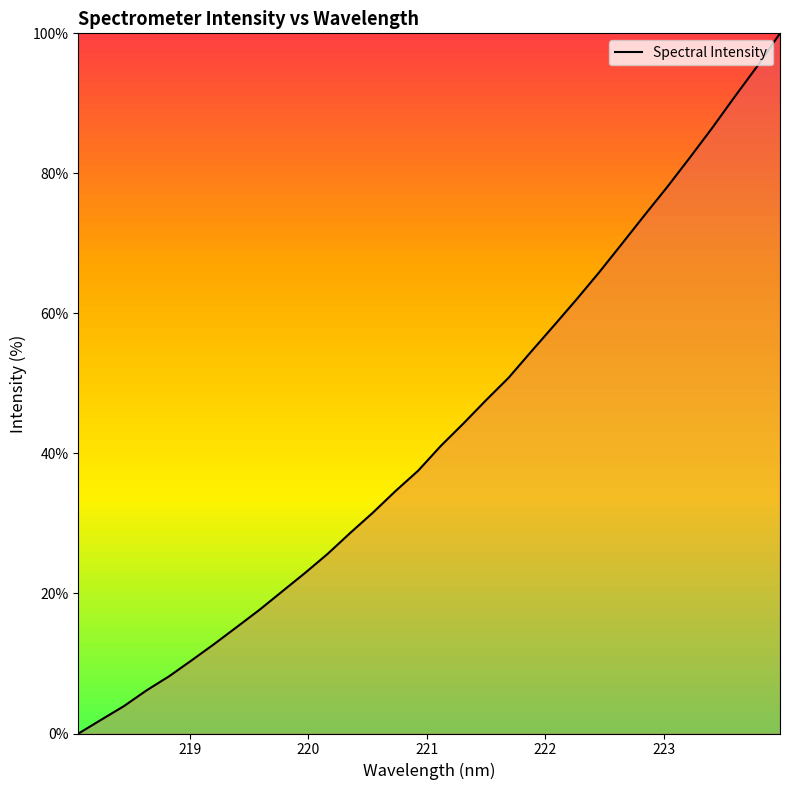

What is the maximum value shown in the chart?

100.0